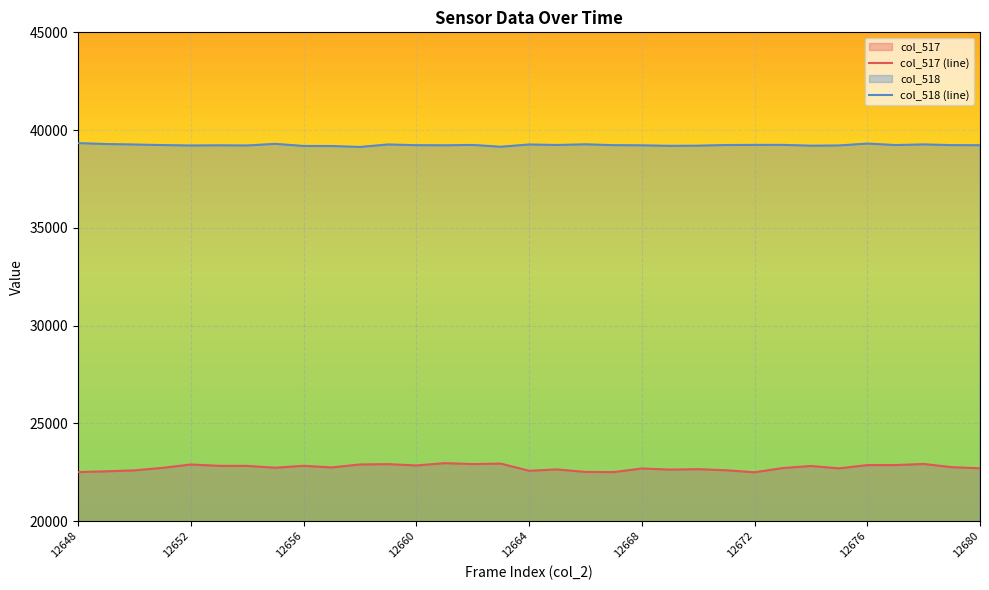

In col_518 (line), how many points are lower than both neighbors (excluding endpoints)?

9